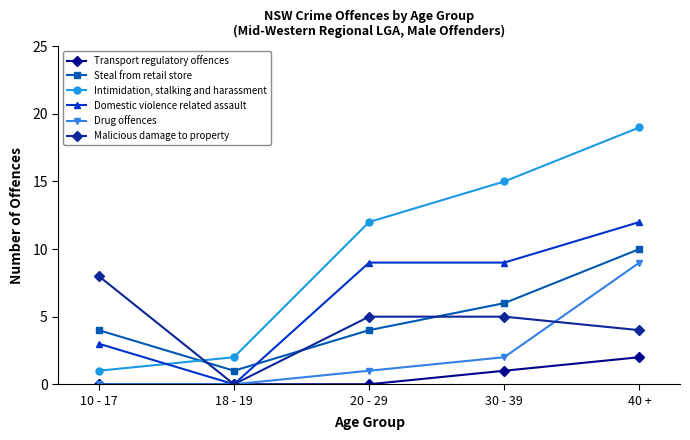

Where is the first local minimum for Steal from retail store?

18 - 19